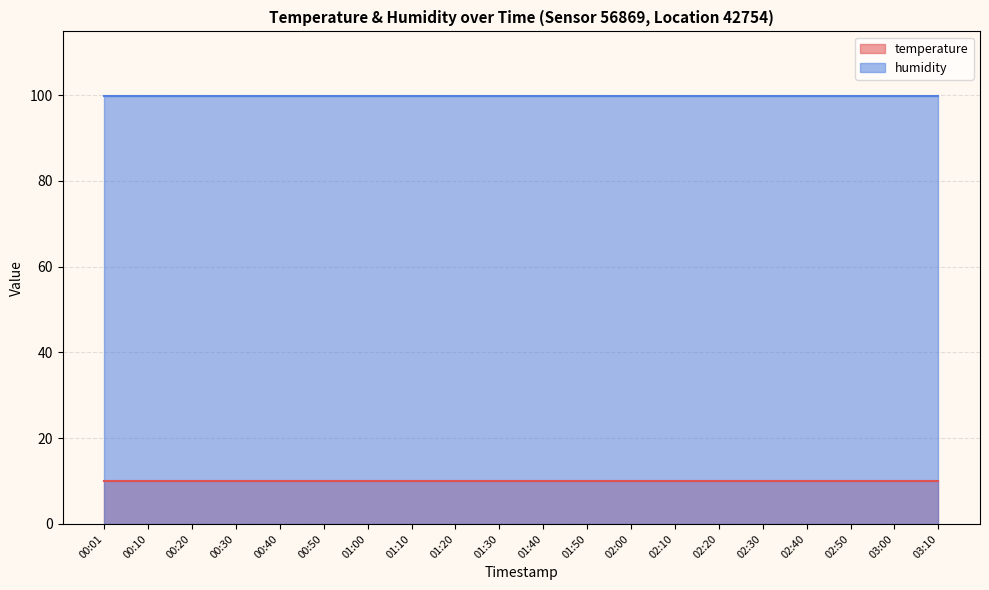

Which series has the largest range (max minus min)?

temperature